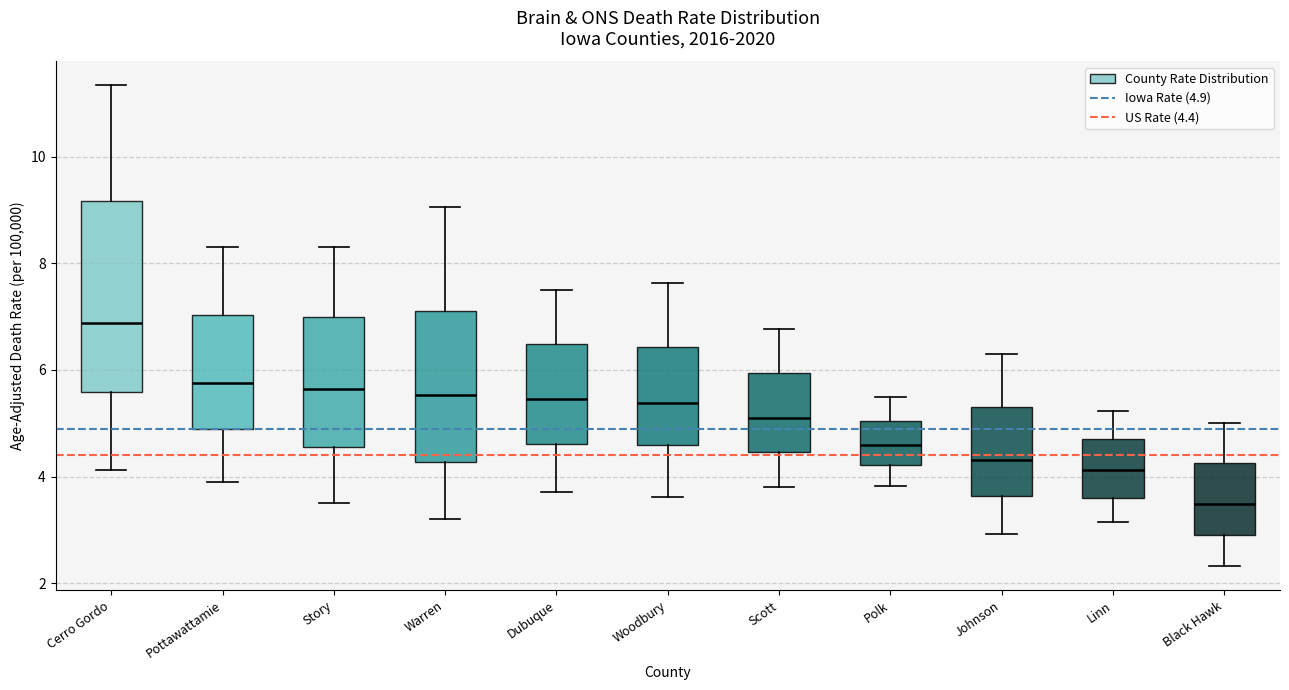

Reading left to right, read every box against the y-axis: the position of its median line, the range the box covers, and the ends of its whiskers. The values are not printed on the chart, so give them approximately, as read against the axis.

Cerro Gordo: median 6.8, box 5.6 to 9.2, whiskers 4.2 to 11.4
Pottawattamie: median 5.8, box 4.8 to 7.0, whiskers 4.0 to 8.4
Story: median 5.6, box 4.6 to 7.0, whiskers 3.6 to 8.4
Warren: median 5.6, box 4.2 to 7.2, whiskers 3.2 to 9.0
Dubuque: median 5.4, box 4.6 to 6.4, whiskers 3.8 to 7.4
Woodbury: median 5.4, box 4.6 to 6.4, whiskers 3.6 to 7.6
Scott: median 5.2, box 4.4 to 6.0, whiskers 3.8 to 6.8
Polk: median 4.6, box 4.2 to 5.0, whiskers 3.8 to 5.4
Johnson: median 4.4, box 3.6 to 5.4, whiskers 3.0 to 6.2
Linn: median 4.2, box 3.6 to 4.6, whiskers 3.2 to 5.2
Black Hawk: median 3.4, box 2.8 to 4.2, whiskers 2.4 to 5.0